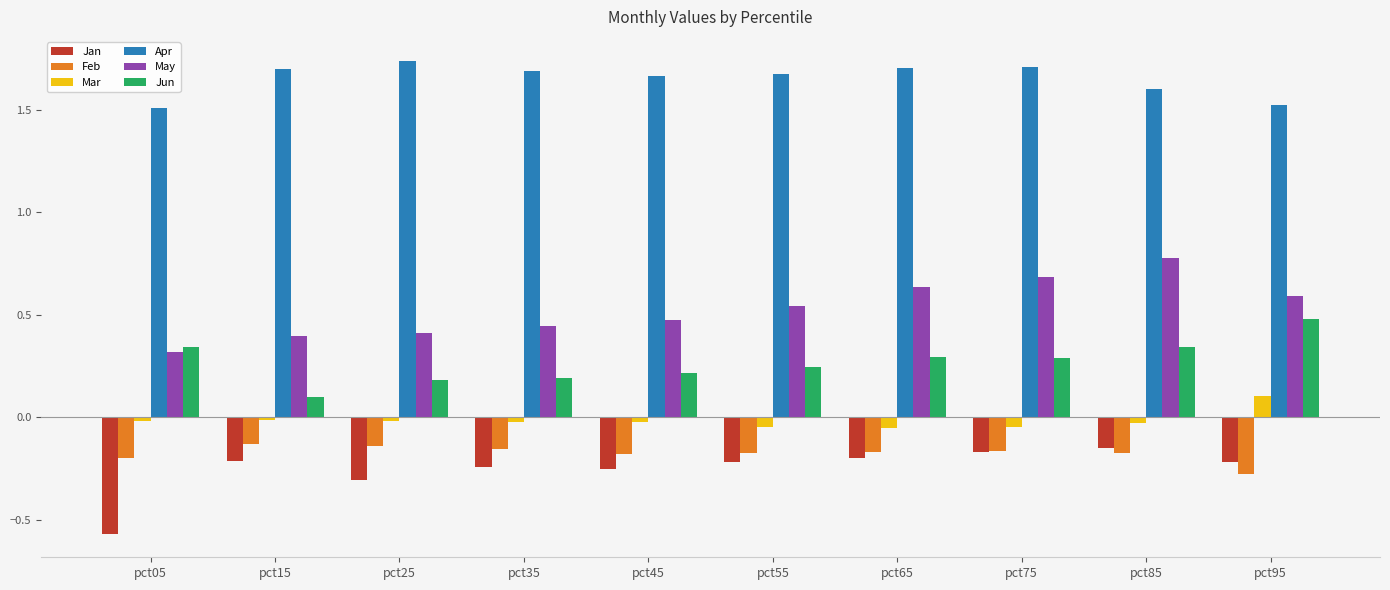

Which category has the lowest value in the Feb series?

pct95